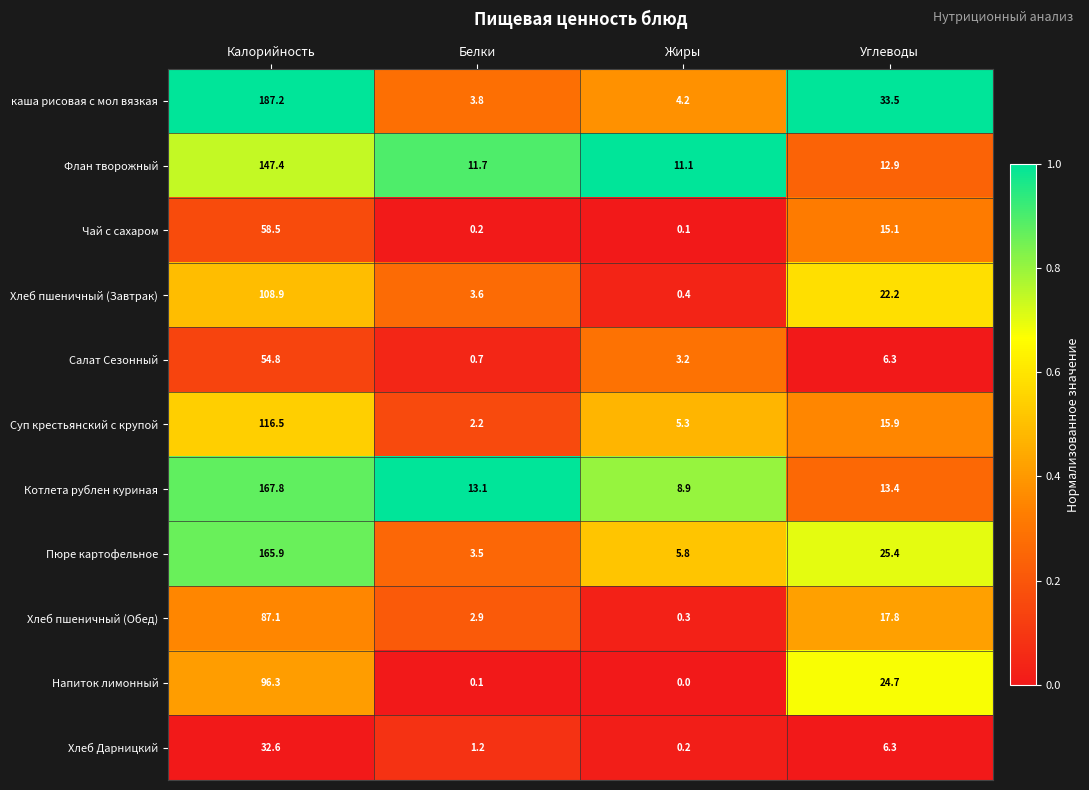

What is the spread (max minus min) of values at Белки?

13.0